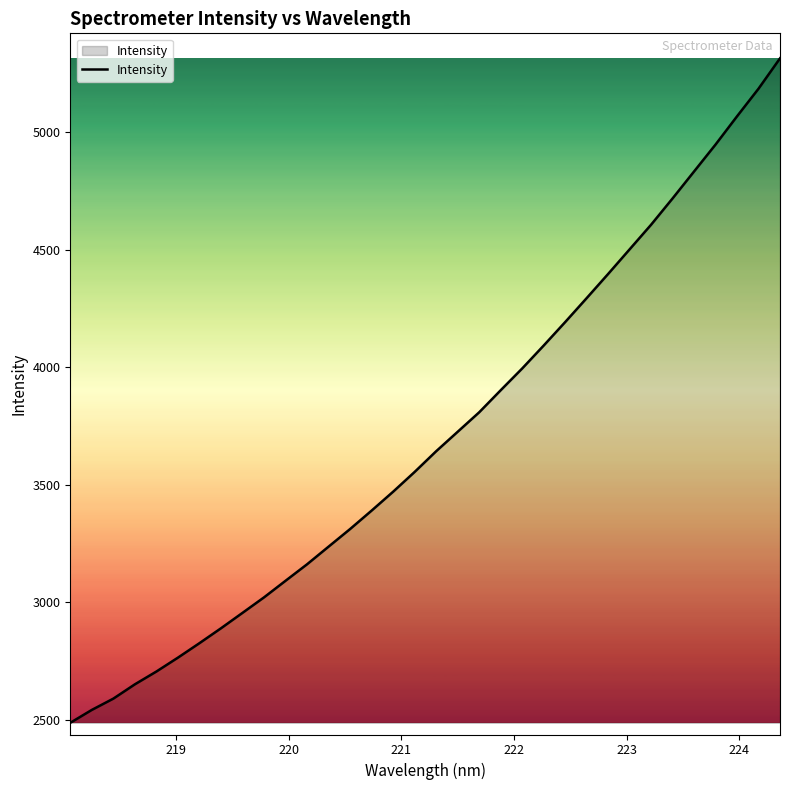

Does the chart have visible grid lines?

No